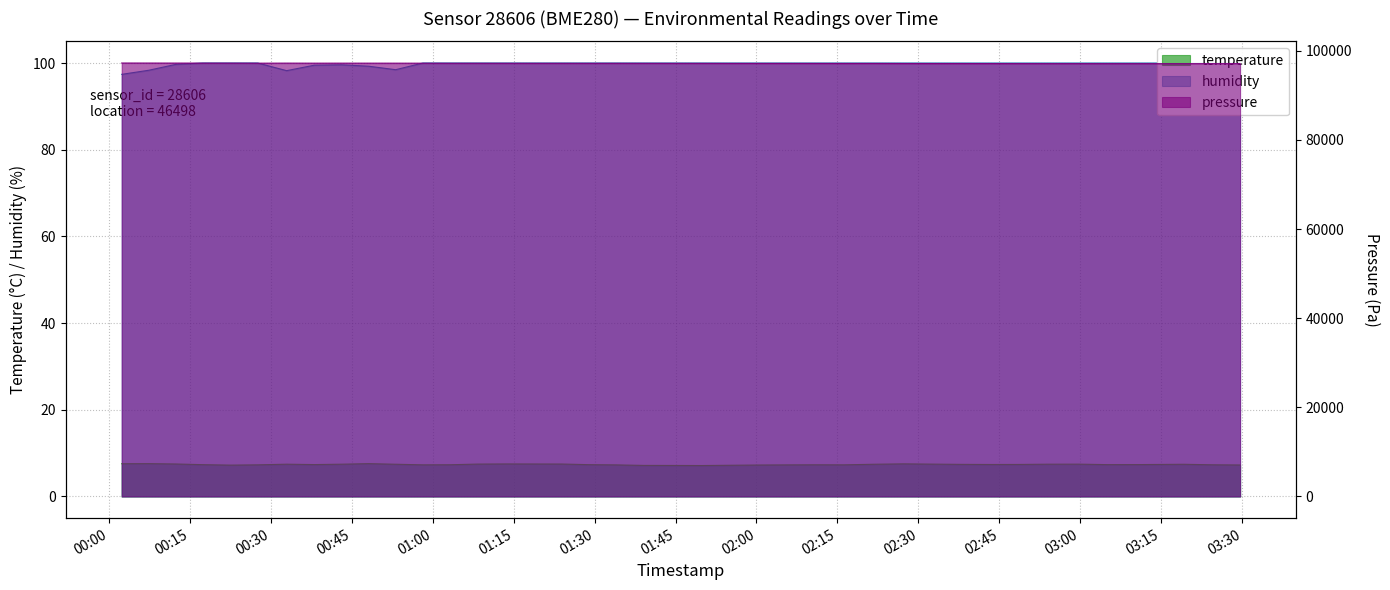

What is the smallest value displayed?

7.1